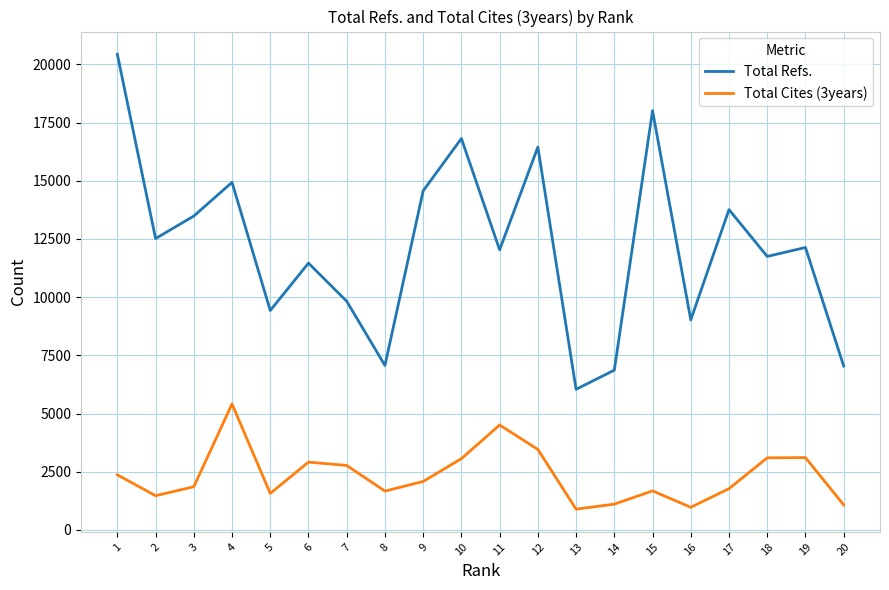

At which label is Total Refs. closest to 13238?

3